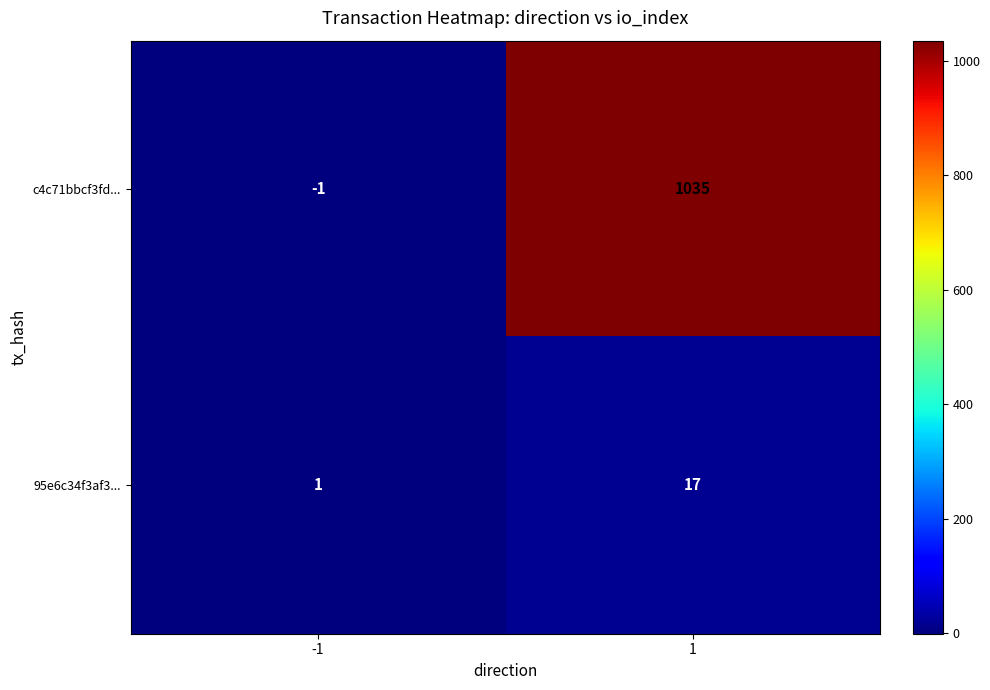

True or false: c4c71bbcf3fd... has a value of -1 at -1.

True